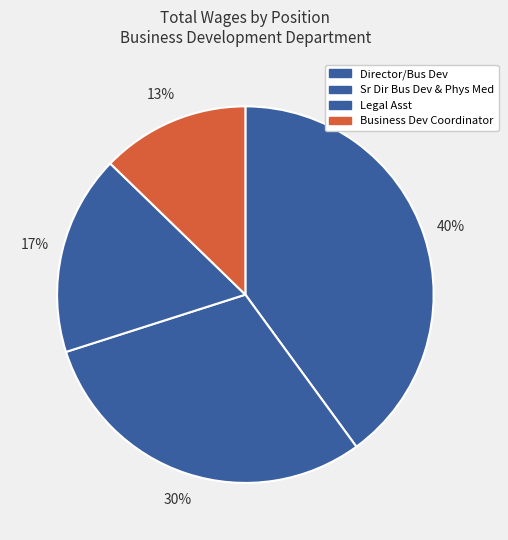

Does Legal Asst represent more than half of the total?

No